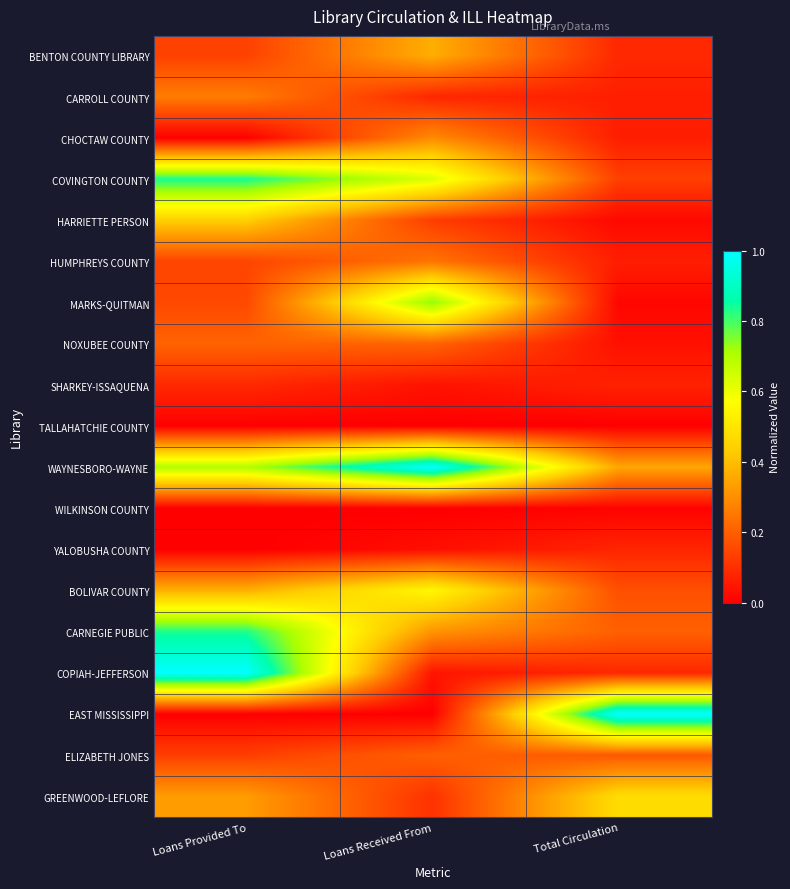

Between Loans Provided To and Loans Received From, which series saw the biggest shift?

COPIAH-JEFFERSON